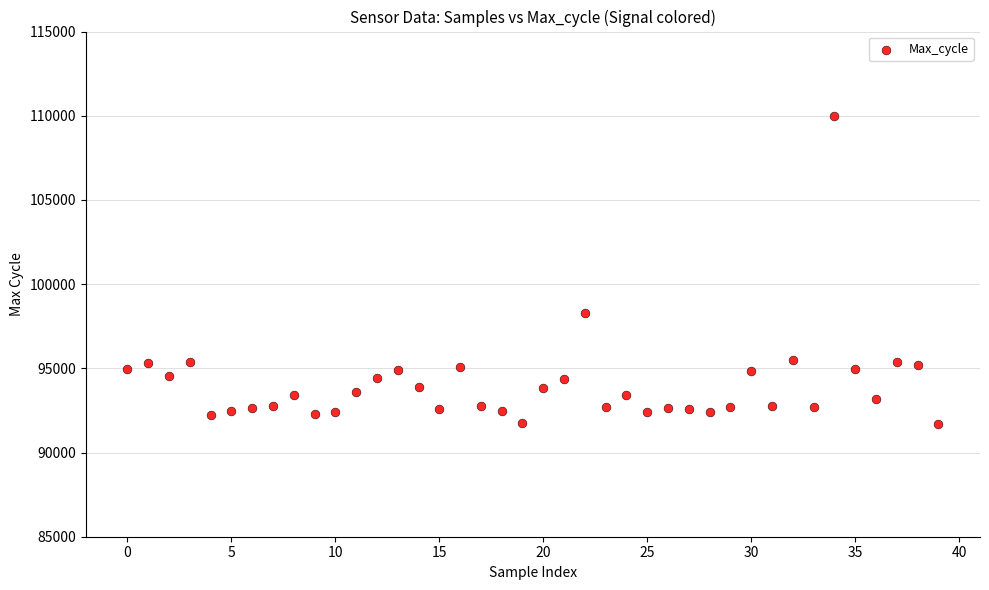

What Y value in the scatter plot is closest to 100836?

98282